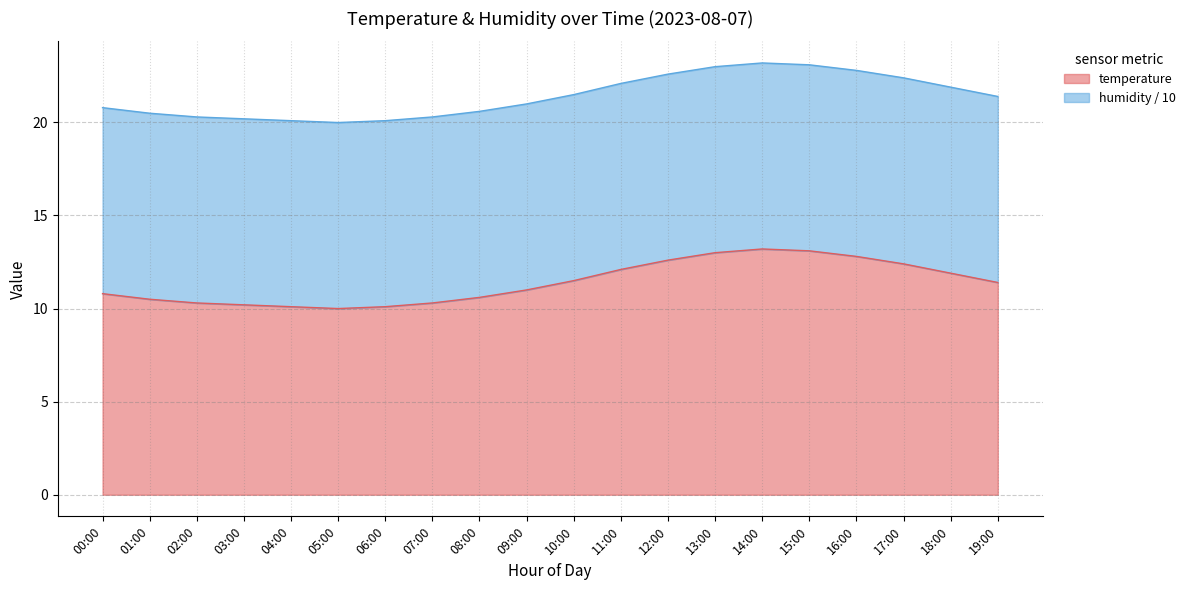

True or false: the data shows 12.1 at 11:00.

True